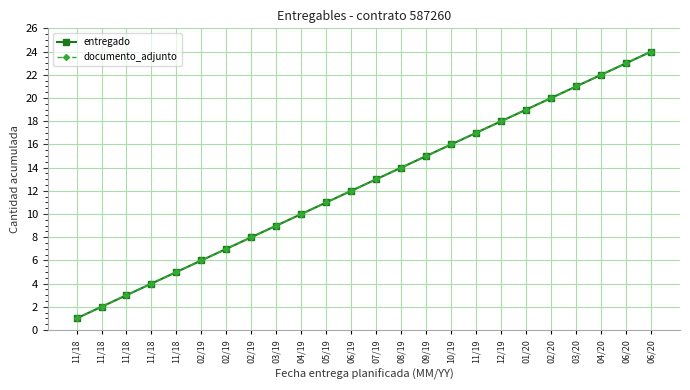

Is this an area chart (filled region under the line)?

No